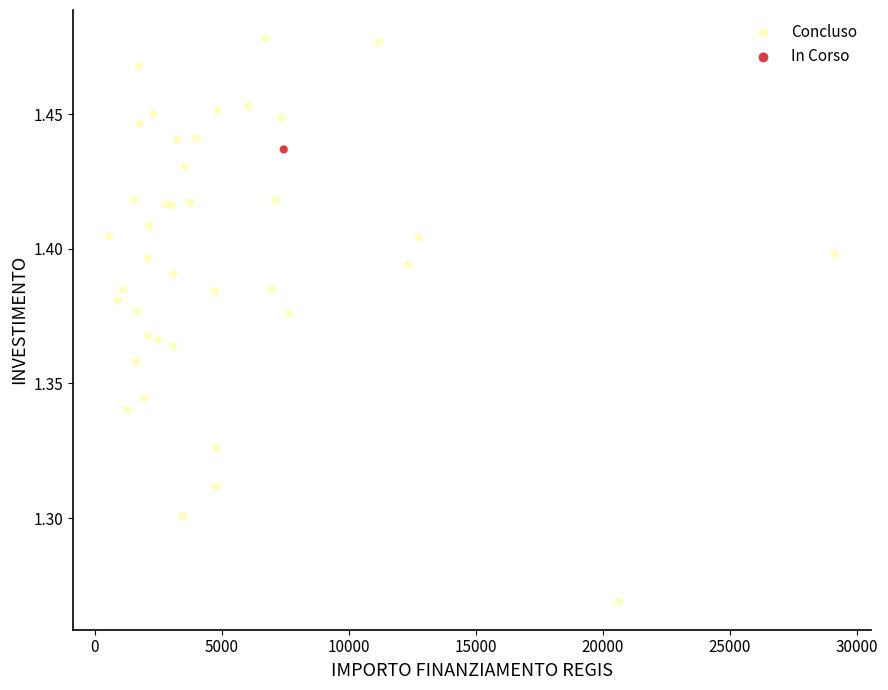

What are all the series names shown in the legend?

Concluso, In Corso